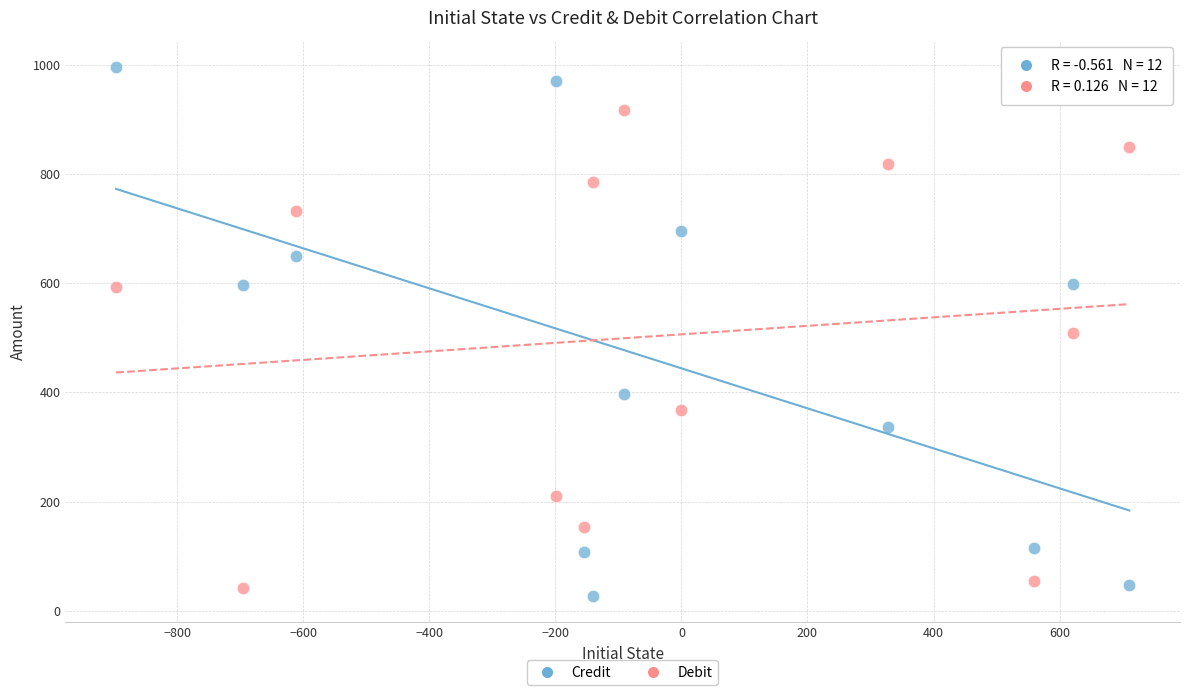

What are all the series names shown in the legend?

Credit, Debit